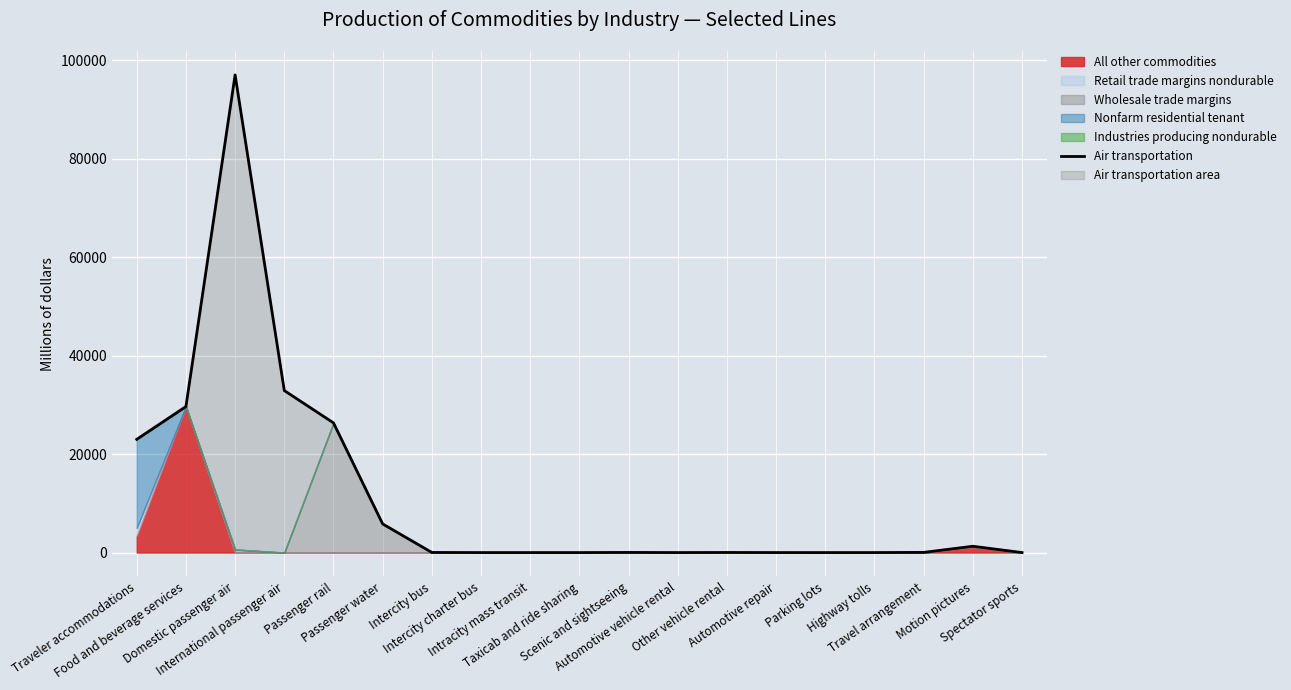

Reading right to left, transcribe all the data shown in this chart.

Spectator sports=0.0	Motion pictures=1278.1	Travel arrangement=34.1	Highway tolls=2.1	Parking lots=0.0	Automotive repair=2.9	Other vehicle rental=21.1	Automotive vehicle rental=0.0	Scenic and sightseeing=27.0	Taxicab and ride sharing=0.0	Intracity mass transit=0.0	Intercity charter bus=0.0	Intercity bus=22.5	Passenger water=5818.4	Passenger rail=26348.4	International passenger air=32912.6	Domestic passenger air=97050.3	Food and beverage services=29666.5	Traveler accommodations=23005.1